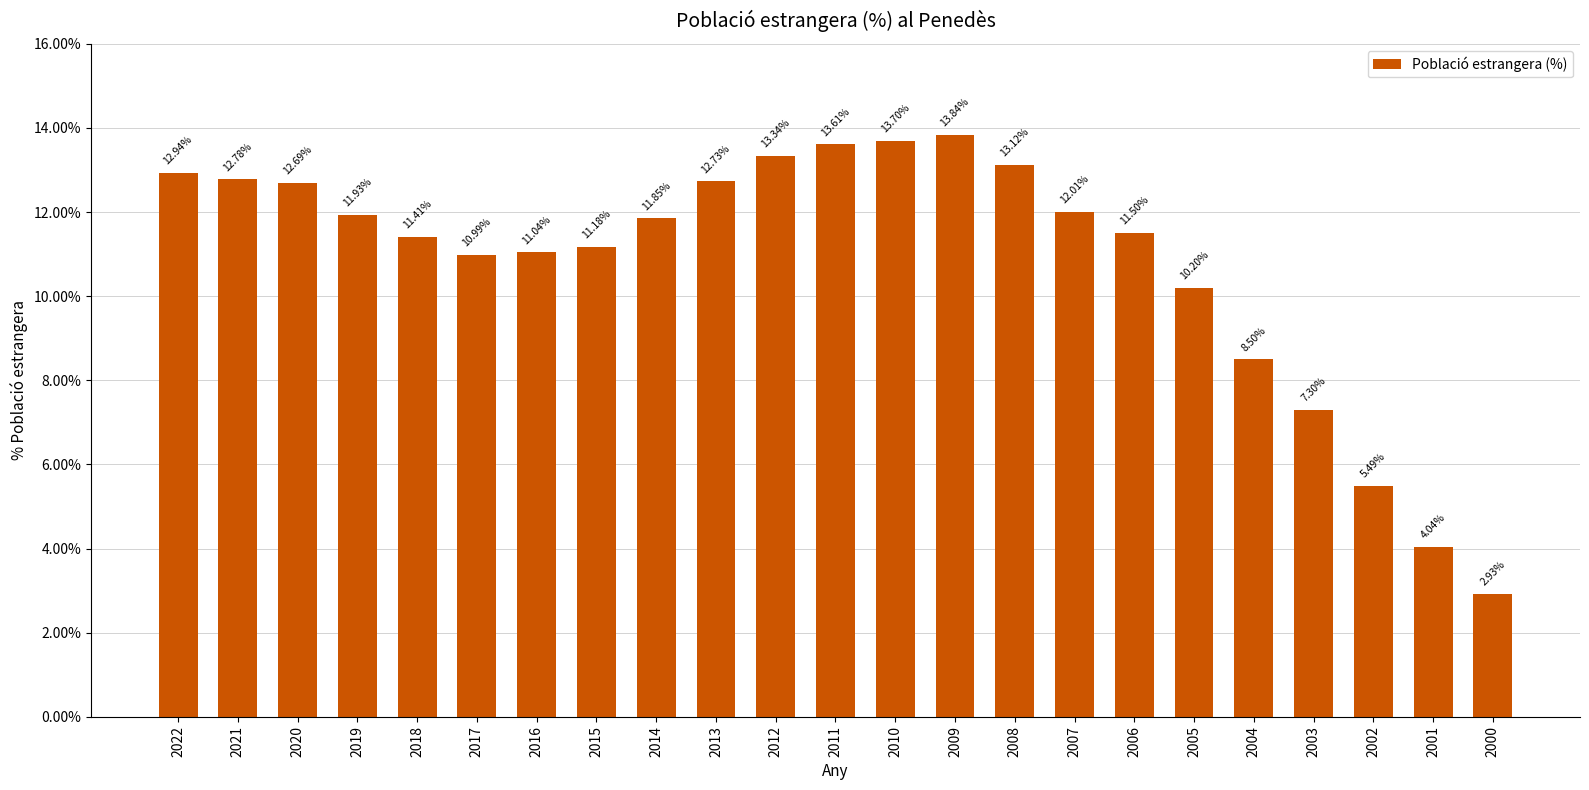

What is the difference between the maximum and second lowest values?

9.8